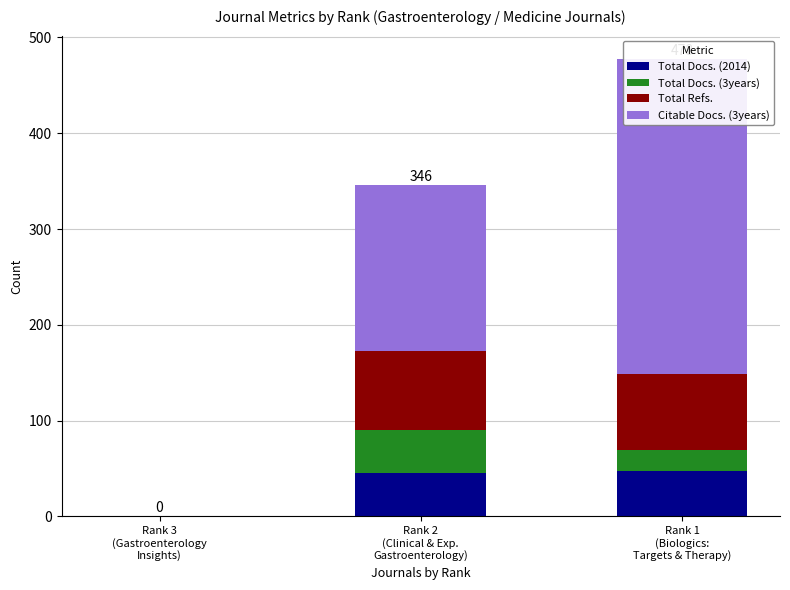

How many groups of bars are there?

3